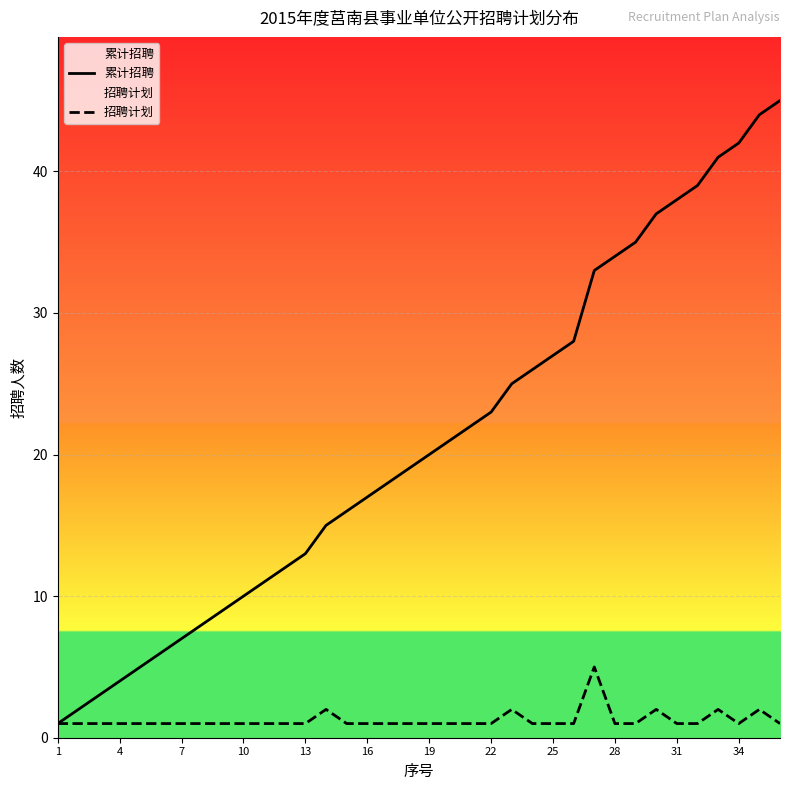

Which label corresponds to the smallest value in the chart?

1